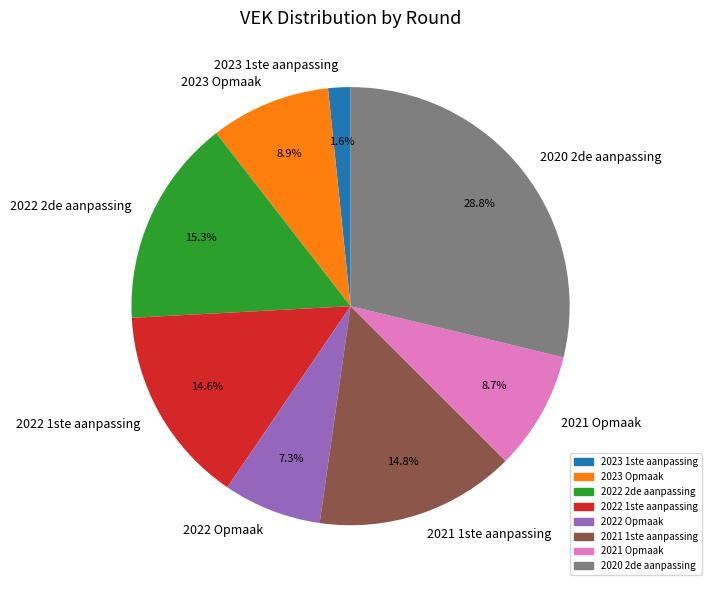

Which category has the biggest portion of the pie?

2020 2de aanpassing